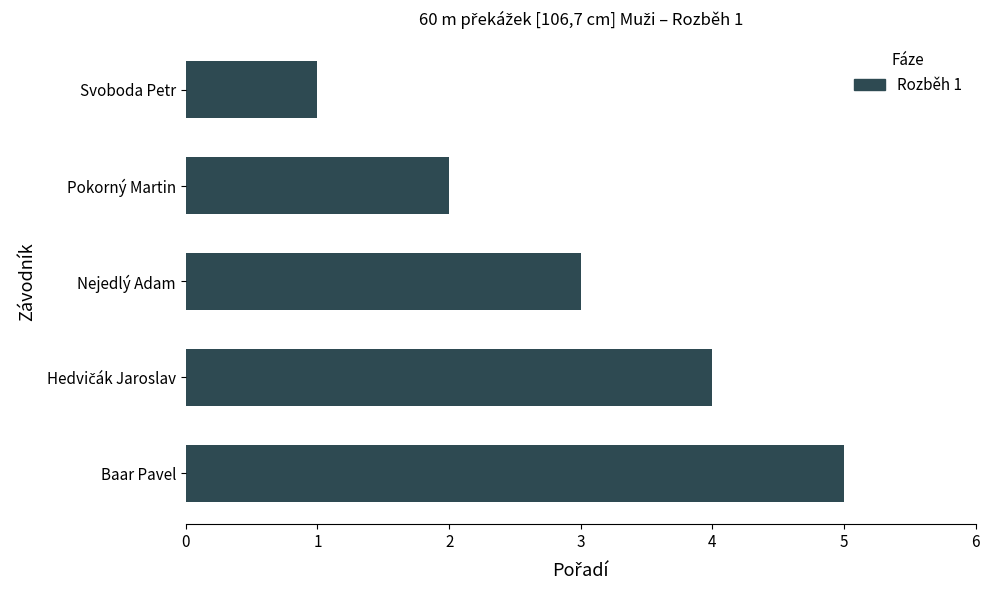

Which label corresponds to the smallest value in the chart?

Svoboda Petr